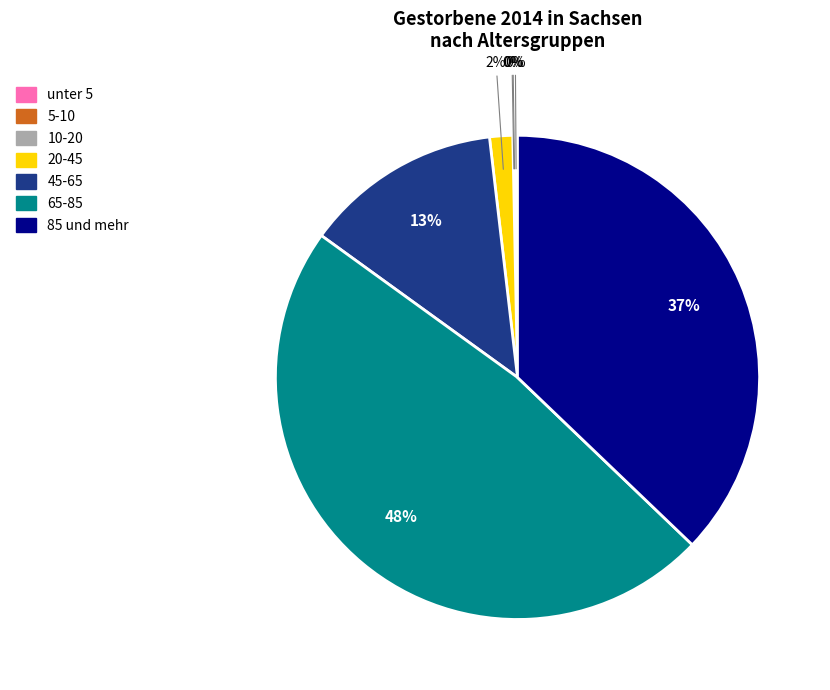

Which slice is the largest?

65-85